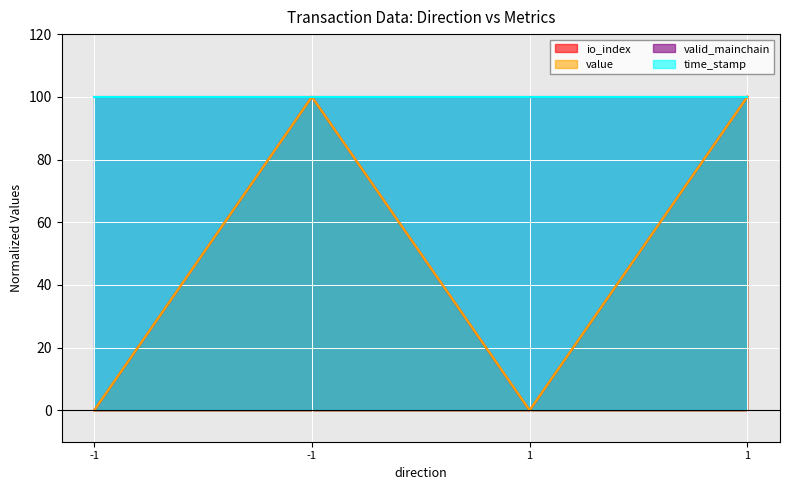

What is the total value across all series at 1?

100.0